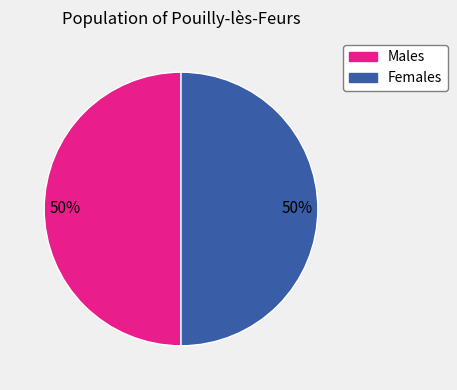

To the nearest percent, what is the average slice percentage?

50%